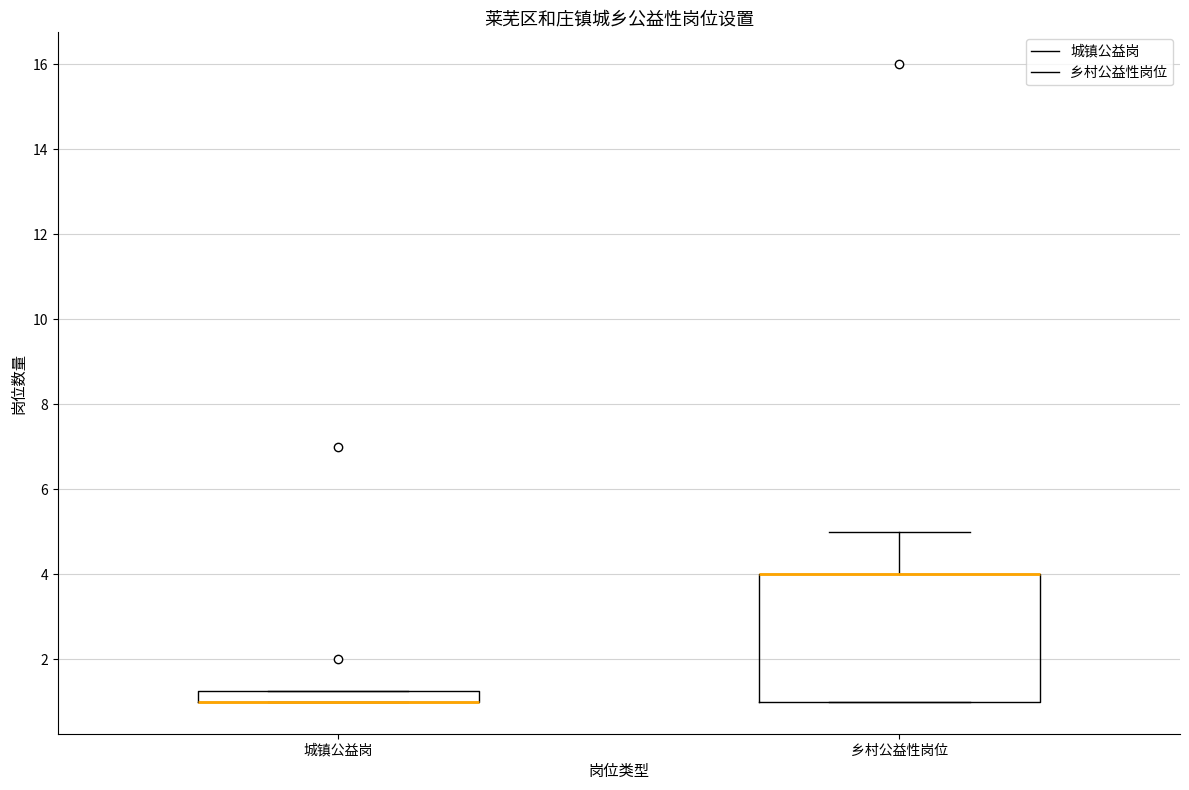

Where does the upper whisker of the box for 乡村公益性岗位 end on the y-axis? The values are not printed on the chart, so give them approximately, as read against the axis.

5.0